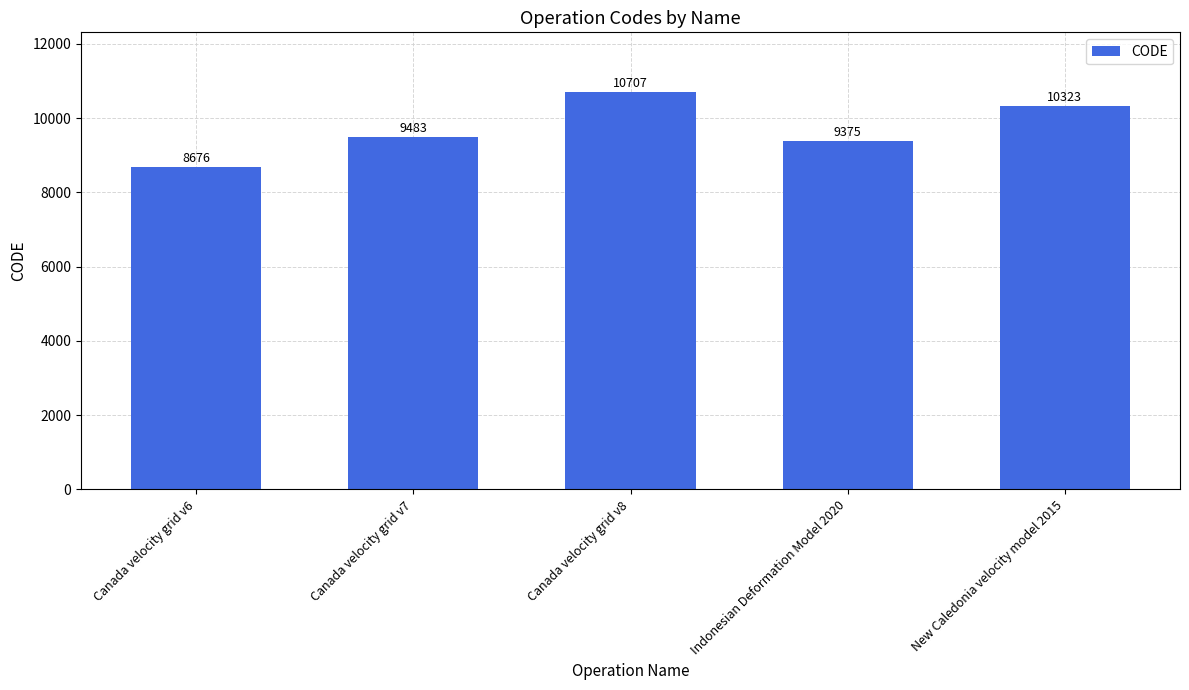

How many values are below 9483?

2